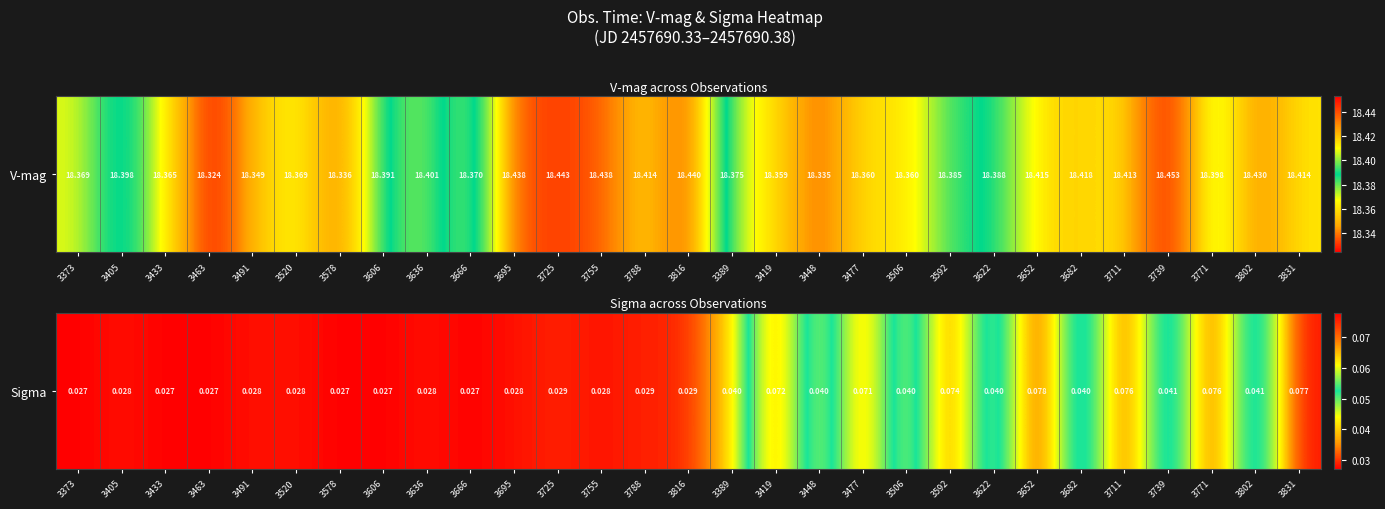

The chart shows a value of 0.0 at 3666. True or false?

True